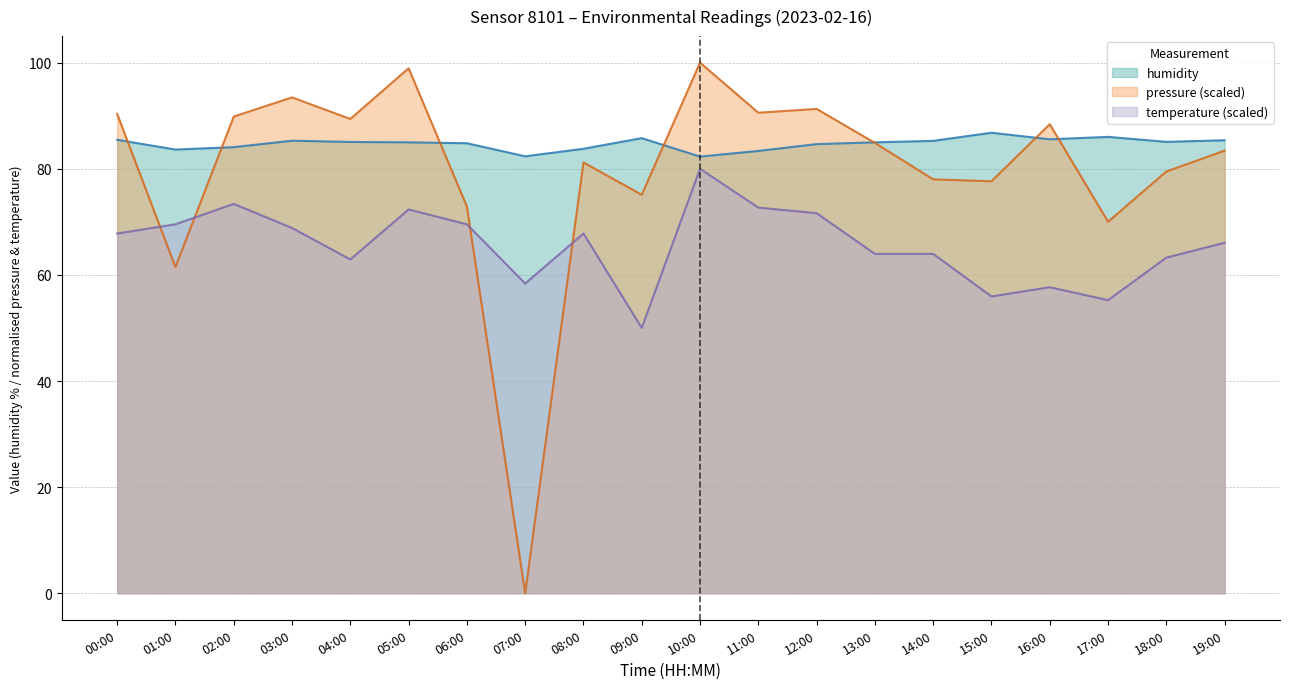

How many series are shown in this chart?

3